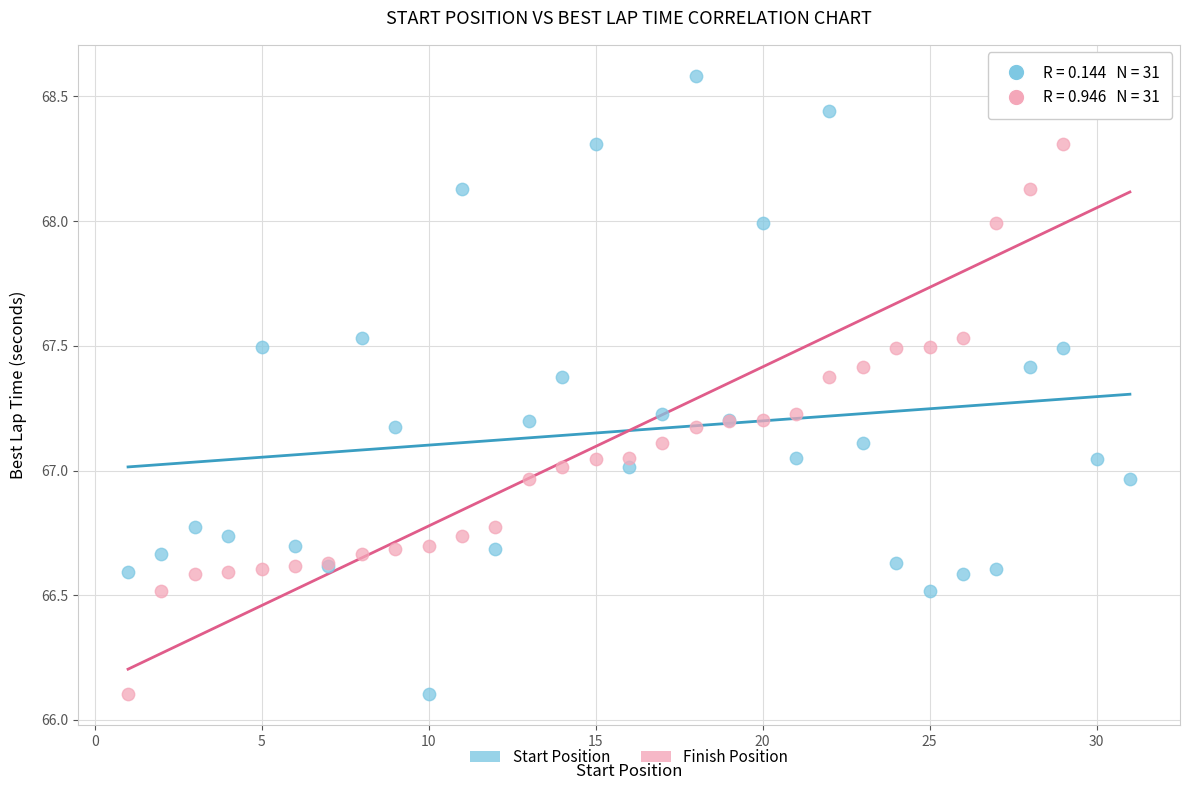

What are all the series names shown in the legend?

Start Position, Finish Position